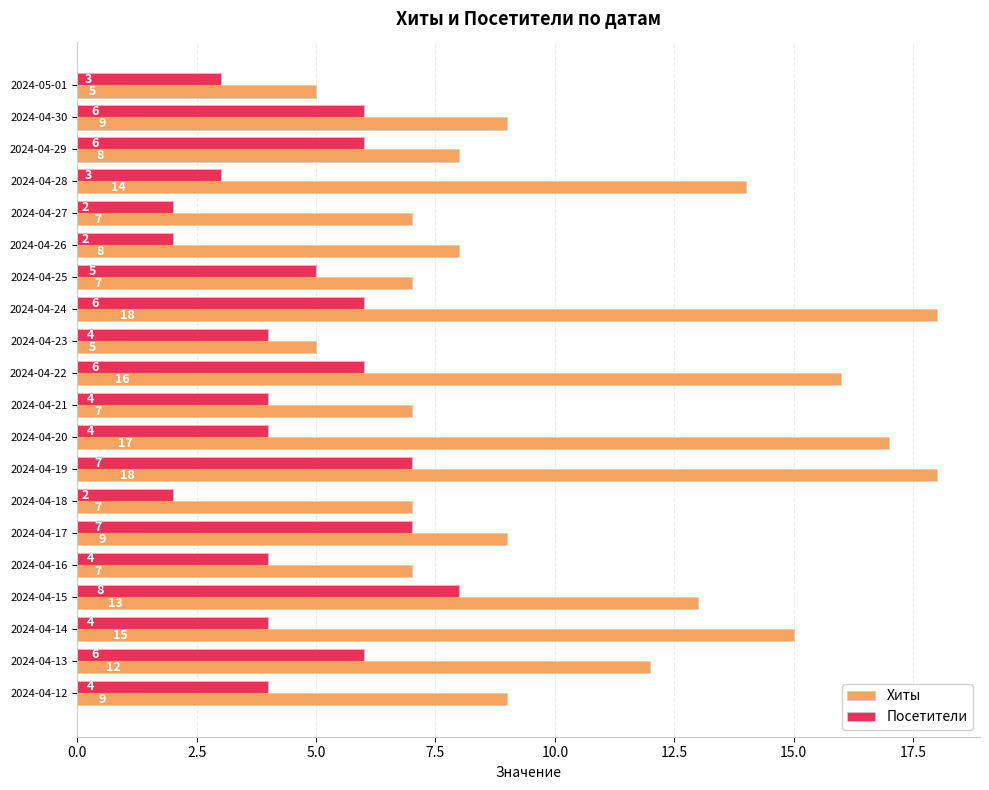

What is the difference between the second highest and second lowest values in the Посетители series?

5